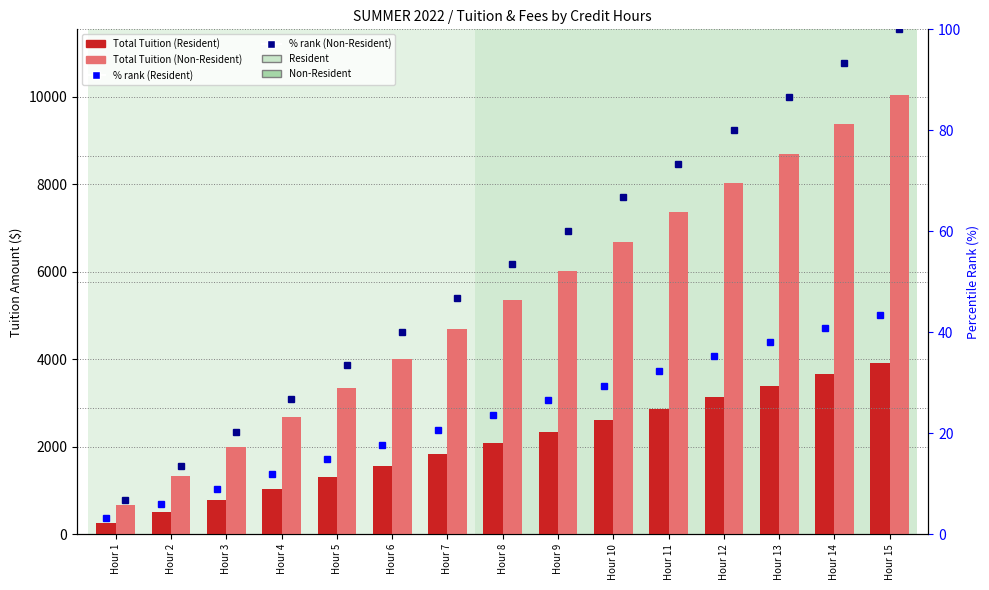

What is the average value of the Total Tuition (Non-Resident) series?

5354.5